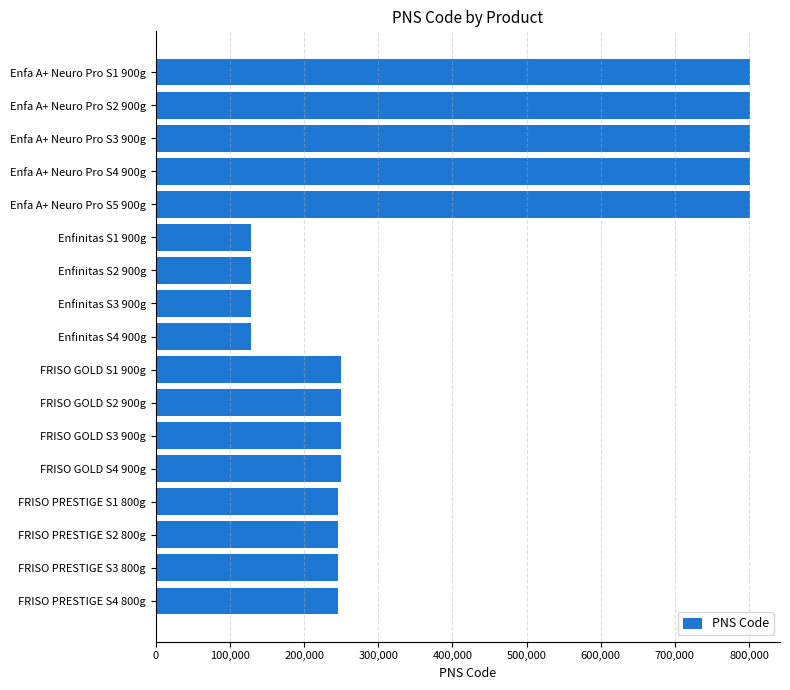

What is the average value?

382654